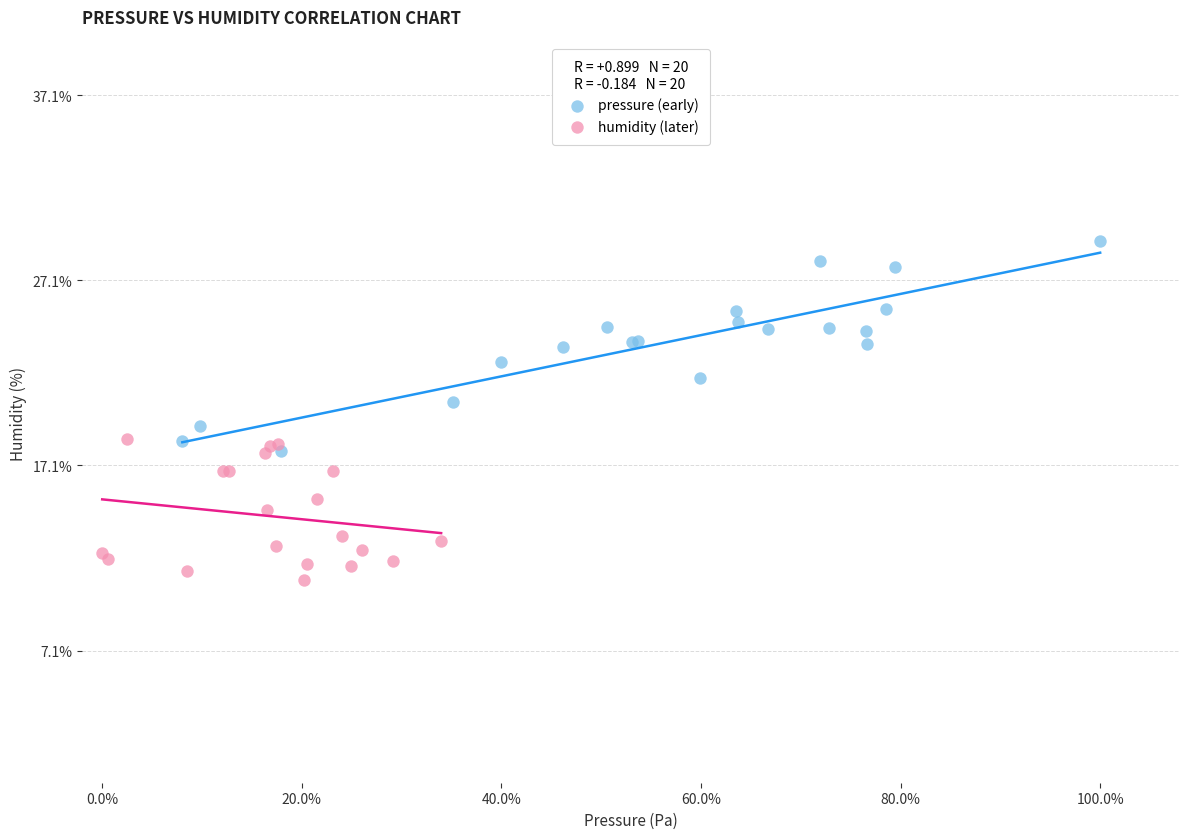

What are all the series names shown in the legend?

pressure (early), humidity (later)